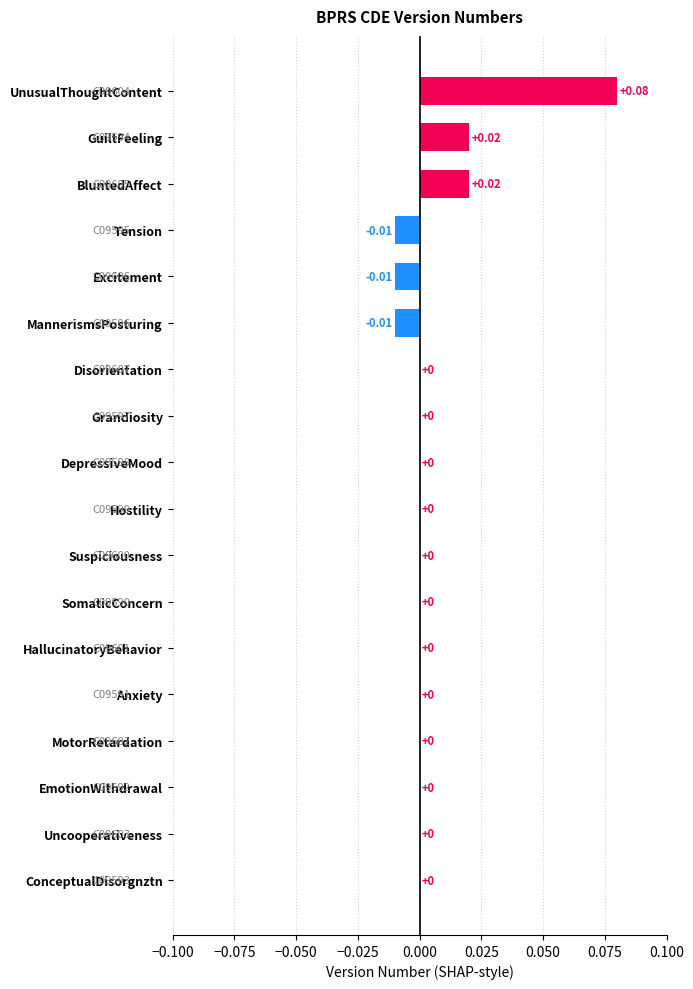

Are the bars horizontal?

Yes